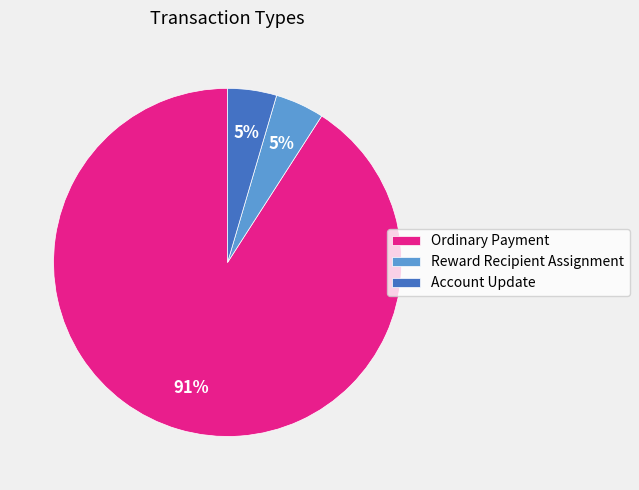

To the nearest percent, what is the average slice percentage?

33%